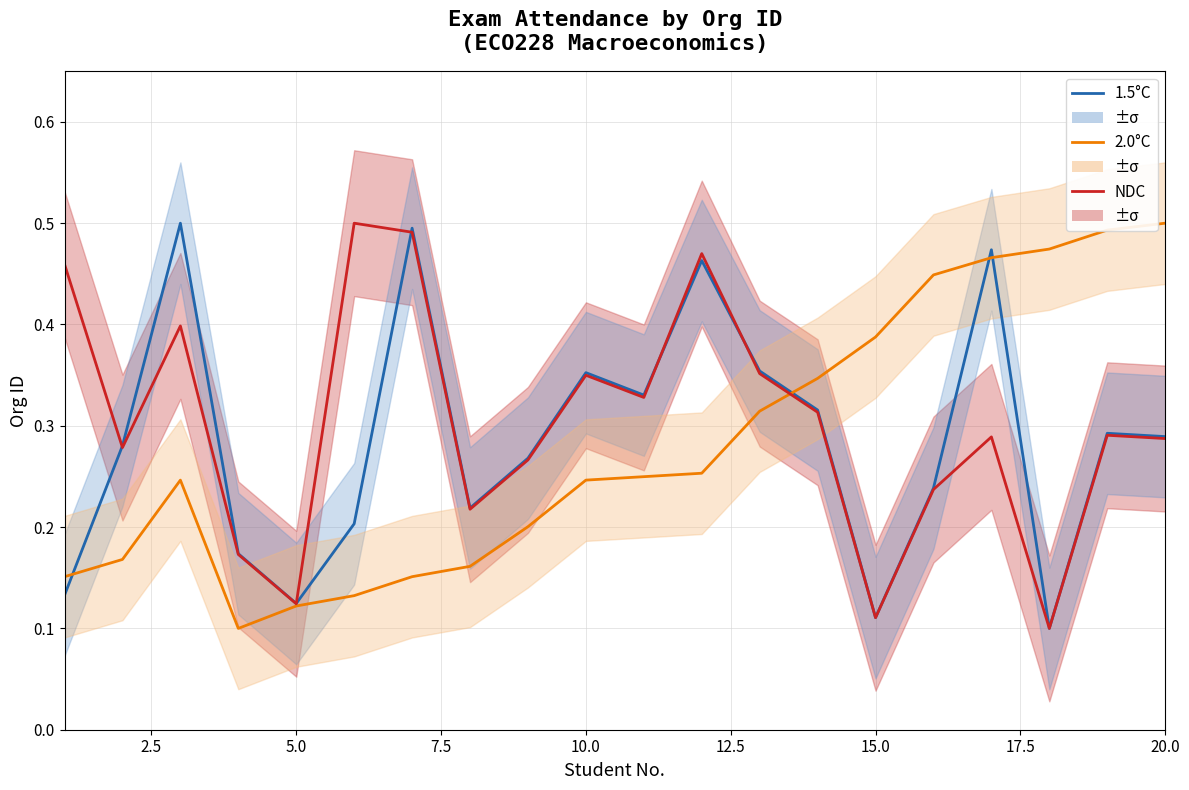

Reading left to right, what are all the values shown in this chart?

1.5°C: 0.1	0.3	0.5	0.2	0.1	0.2	0.5	0.2	0.3	0.4	0.3	0.5	0.4	0.3	0.1	0.2	0.5	0.1	0.3	0.3
2.0°C: 0.2	0.2	0.2	0.1	0.1	0.1	0.2	0.2	0.2	0.2	0.2	0.3	0.3	0.3	0.4	0.4	0.5	0.5	0.5	0.5
NDC: 0.5	0.3	0.4	0.2	0.1	0.5	0.5	0.2	0.3	0.3	0.3	0.5	0.4	0.3	0.1	0.2	0.3	0.1	0.3	0.3